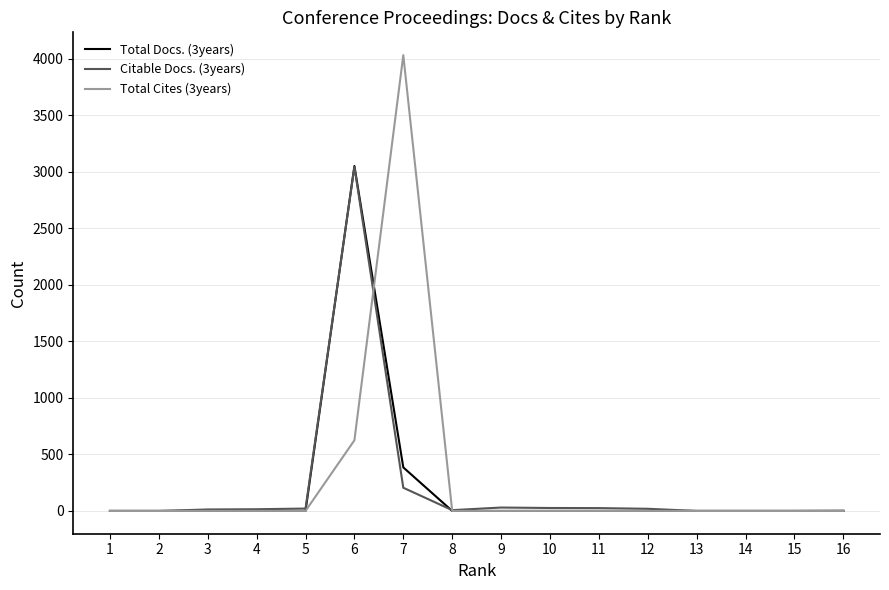

The Citable Docs. (3years) series shows 3 at 8. True or false?

False